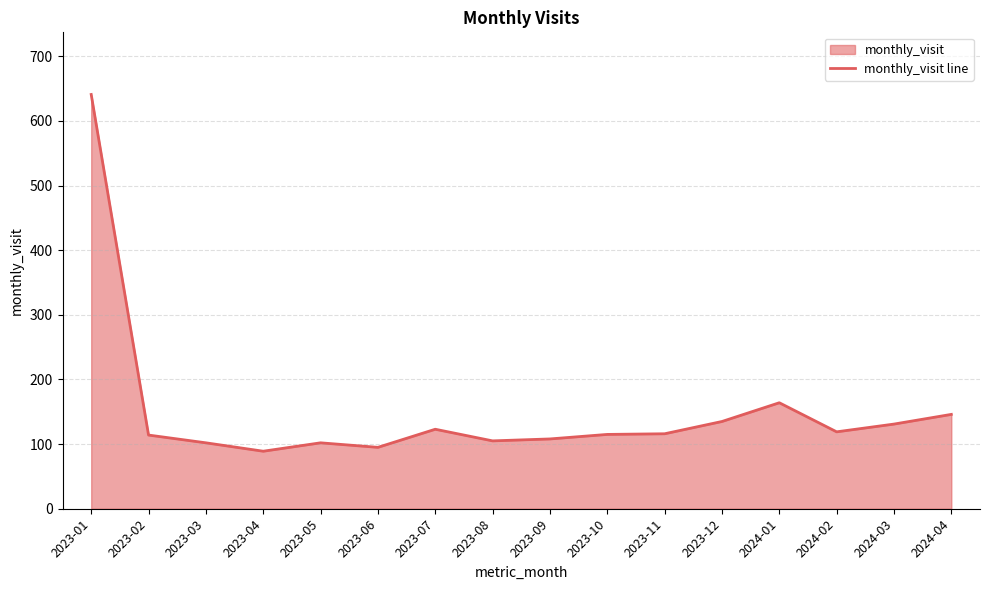

Reading left to right, list all the values displayed in this chart.

2023-01=641	2023-02=114	2023-03=102	2023-04=89	2023-05=102	2023-06=95	2023-07=123	2023-08=105	2023-09=108	2023-10=115	2023-11=116	2023-12=135	2024-01=164	2024-02=119	2024-03=131	2024-04=146